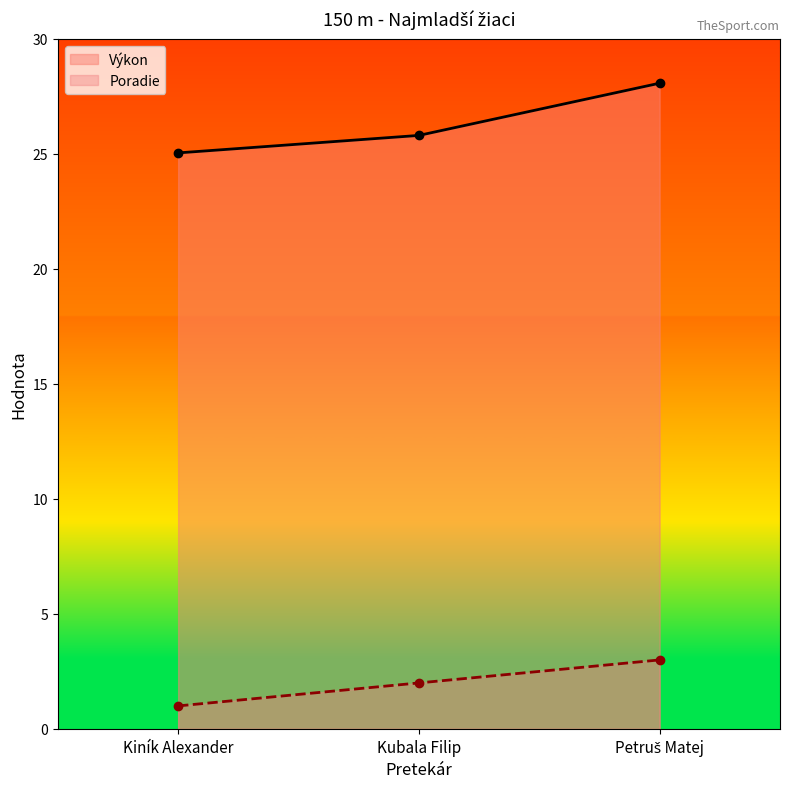

At Petruš Matej, list the series in order from smallest to largest.

Poradie, Výkon